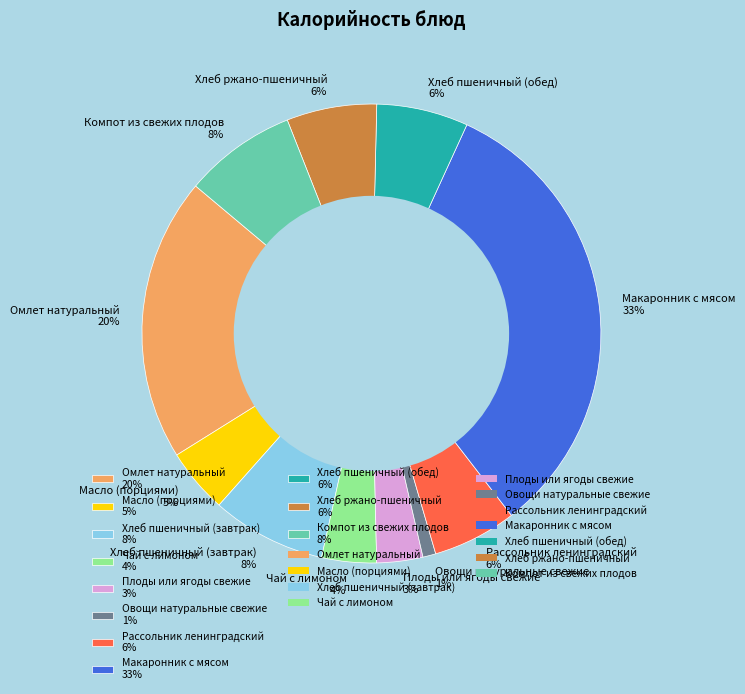

To the nearest percent, what percentage of the pie is Чай с лимоном 4%?

4%